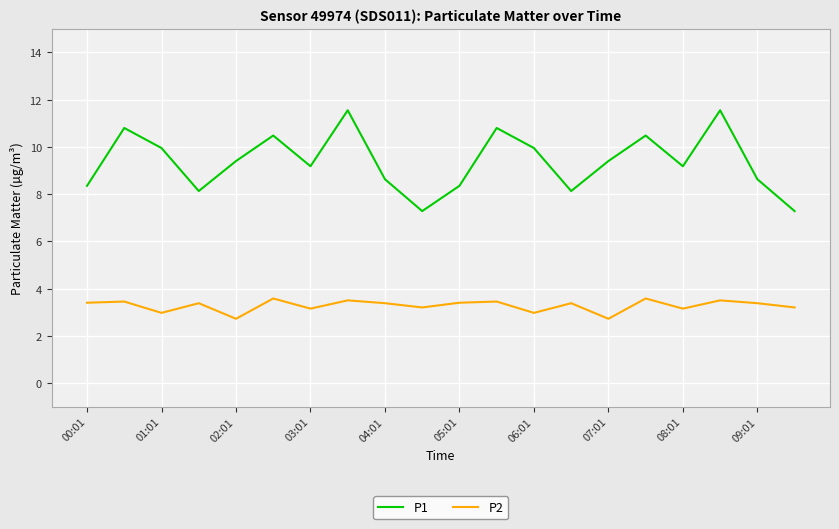

Rank the series by their maximum value, from highest to lowest.

P1, P2